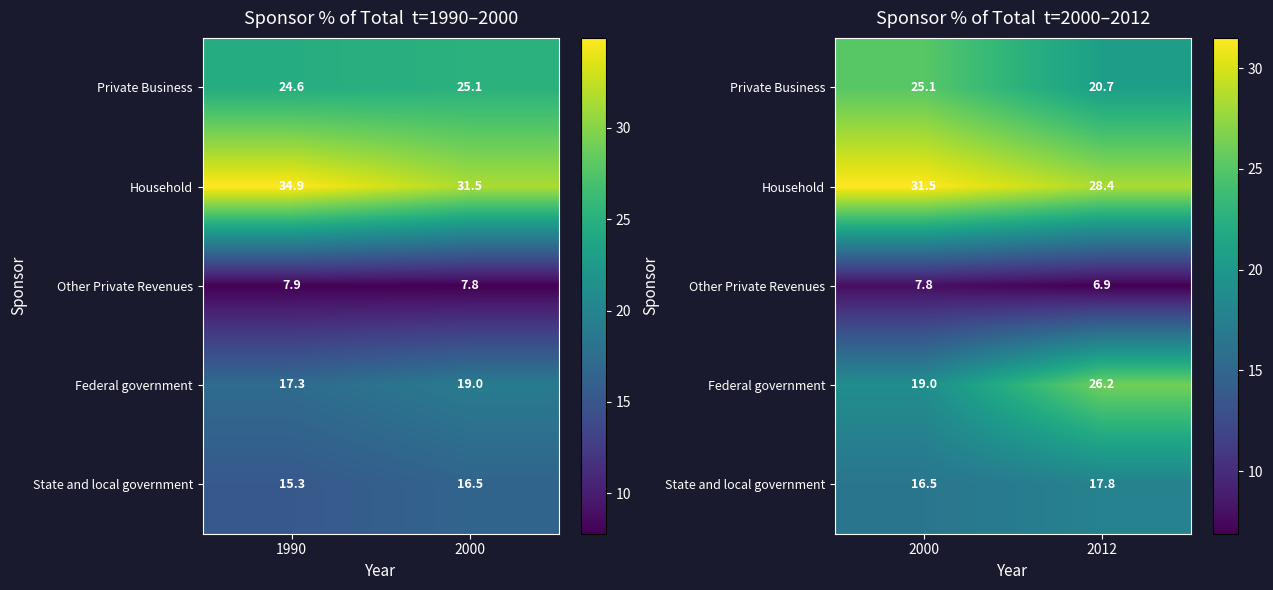

At which category does the chart reach its peak across all series?

2000